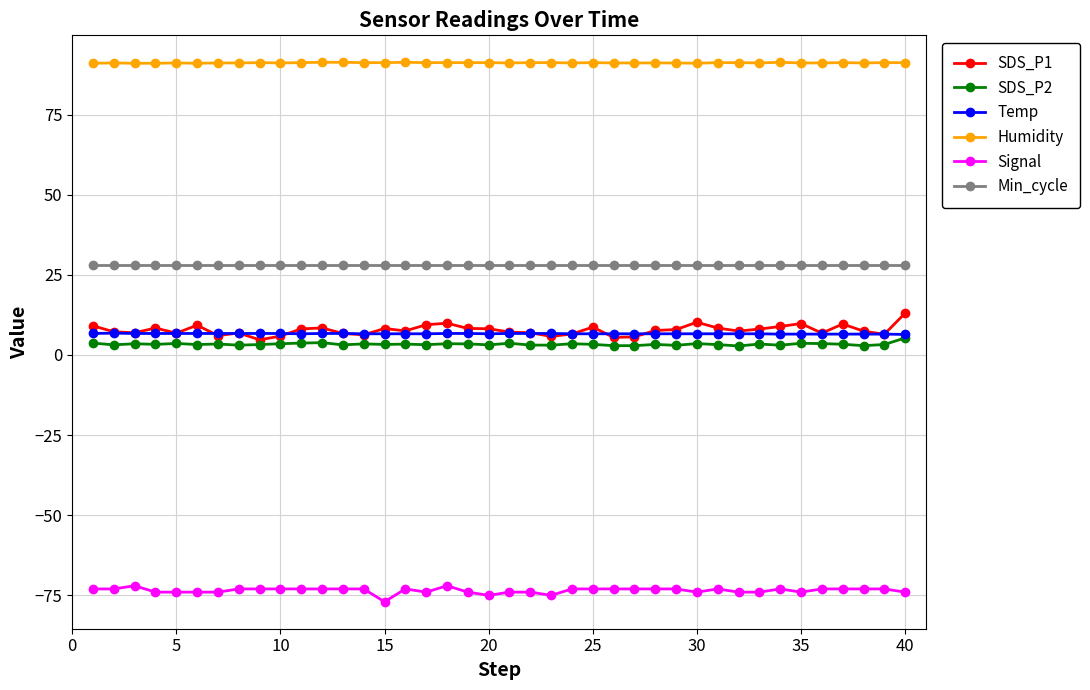

What is the average value of the Temp series?

6.6